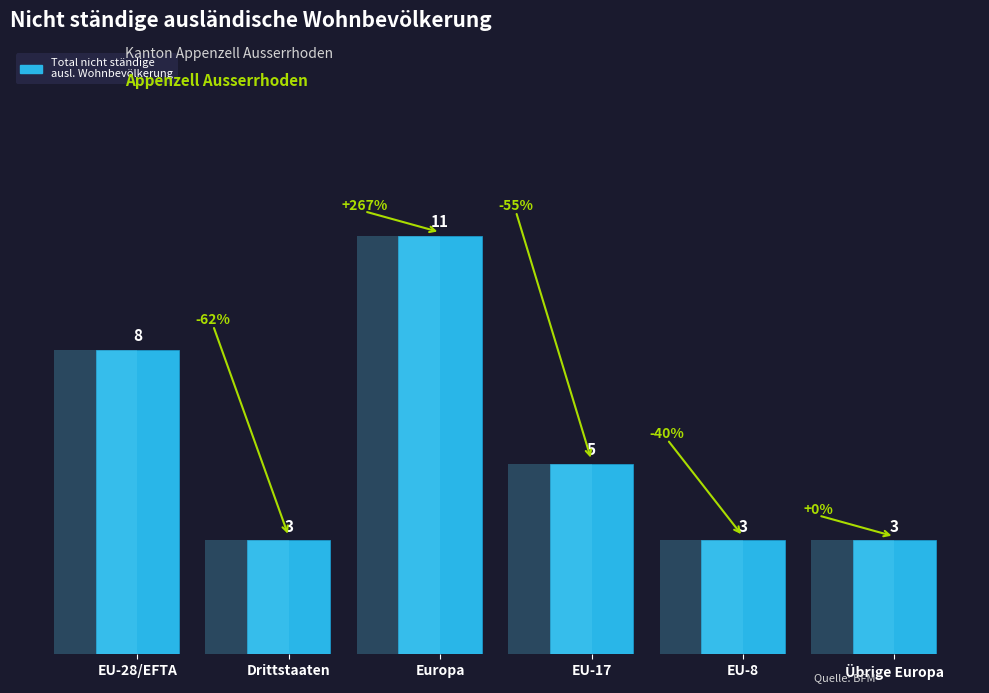

Which category has the lowest value across all series?

Drittstaaten